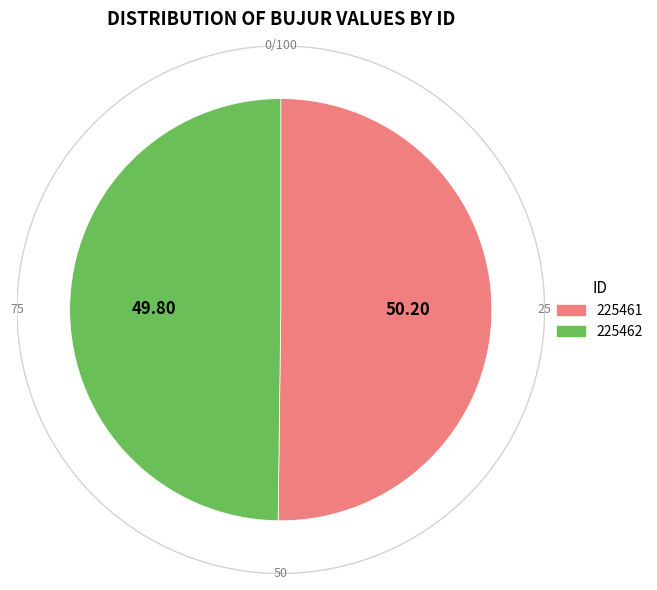

Between 225462 and 225461, which is larger?

225461